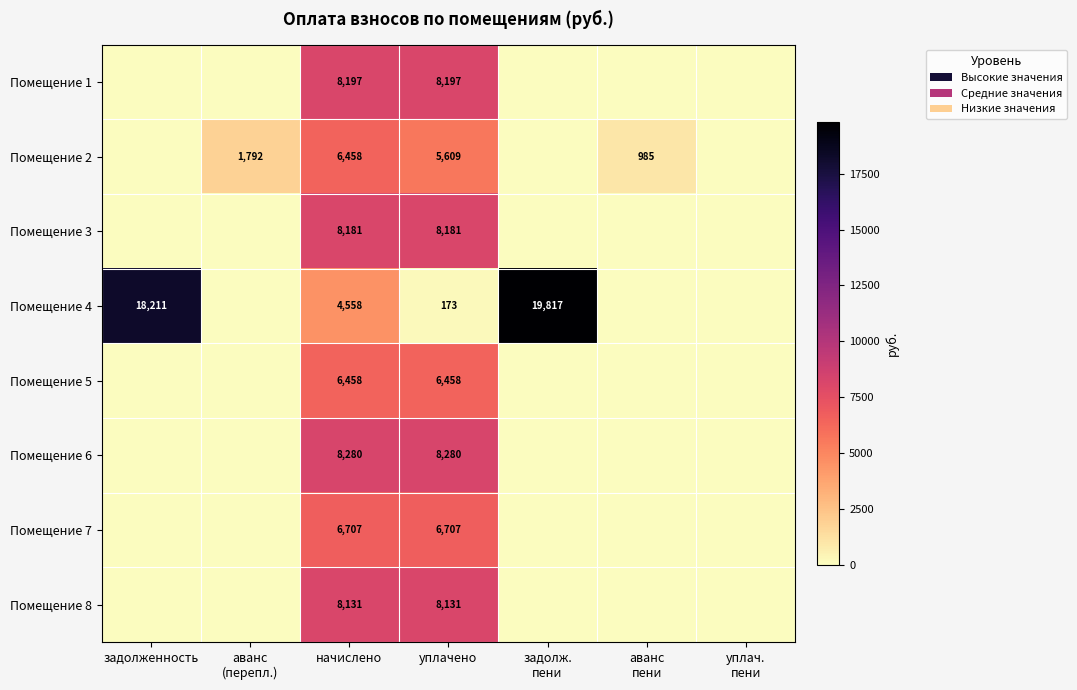

Rank the series at уплачено from lowest to highest value.

Помещение 4, Помещение 2, Помещение 5, Помещение 7, Помещение 8, Помещение 3, Помещение 1, Помещение 6